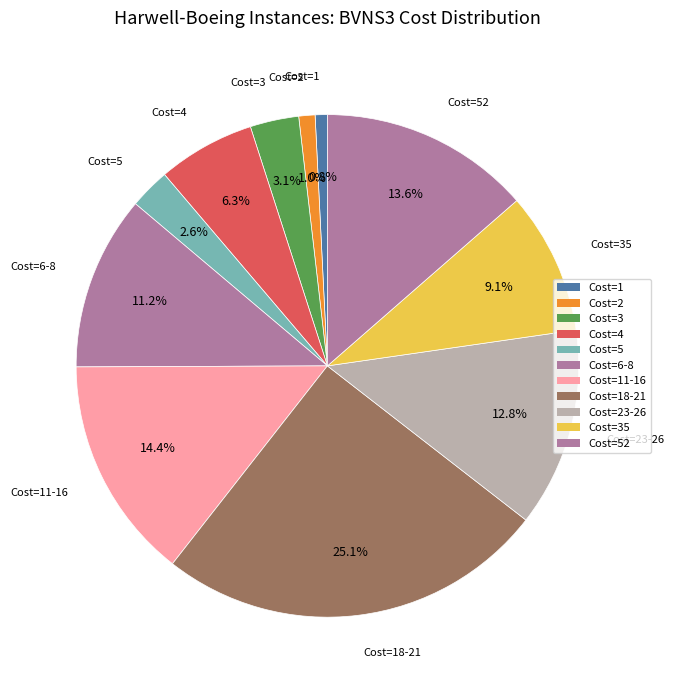

How many segments does this pie chart have?

11